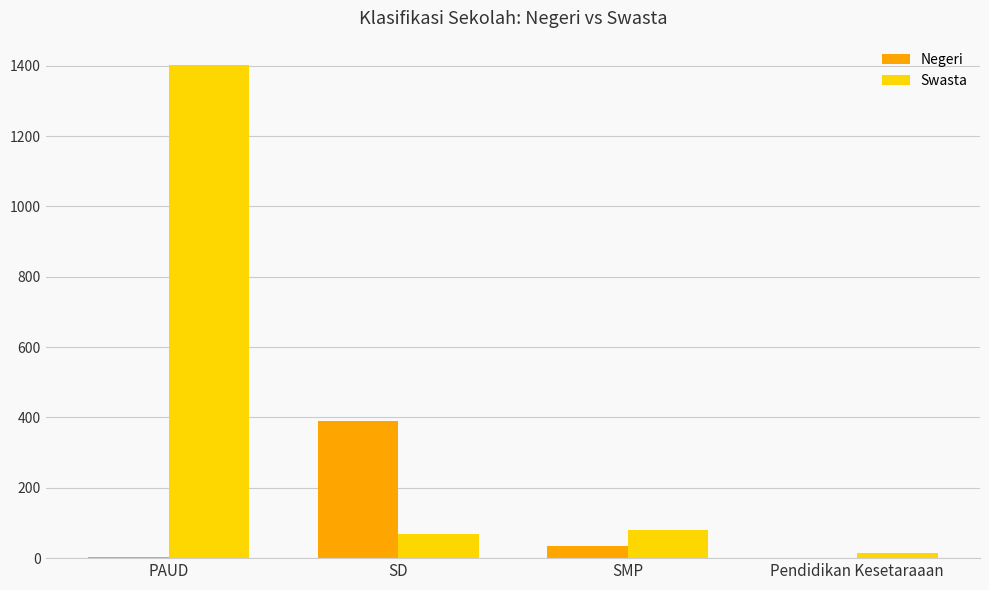

Which series changed the most between PAUD and SD?

Swasta